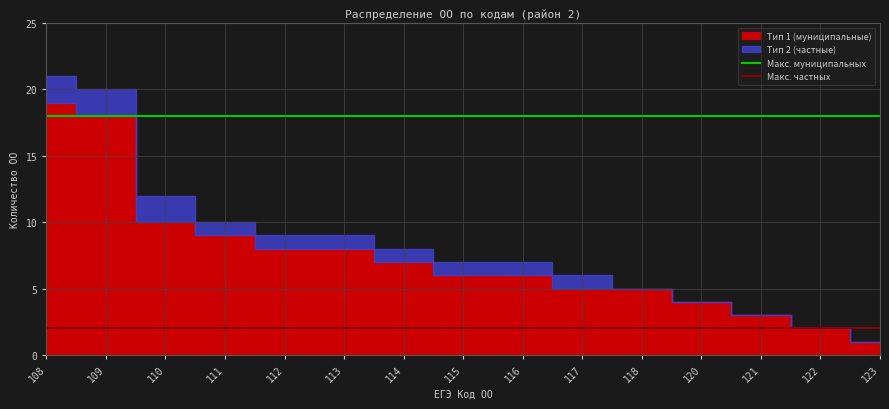

Which series has the largest total across all categories?

Макс. муниципальных